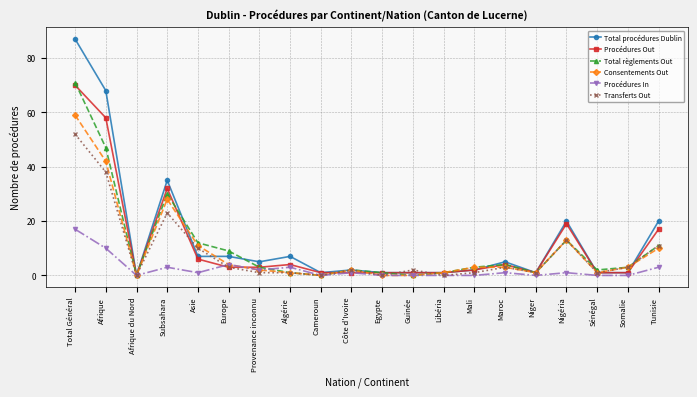

Does the chart have visible grid lines?

Yes